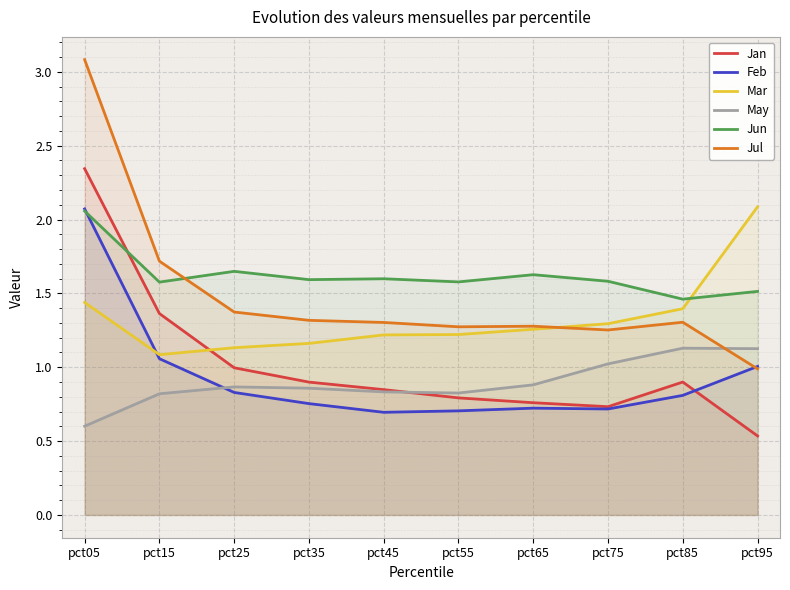

How many interior local valleys does the Jul series have?

2